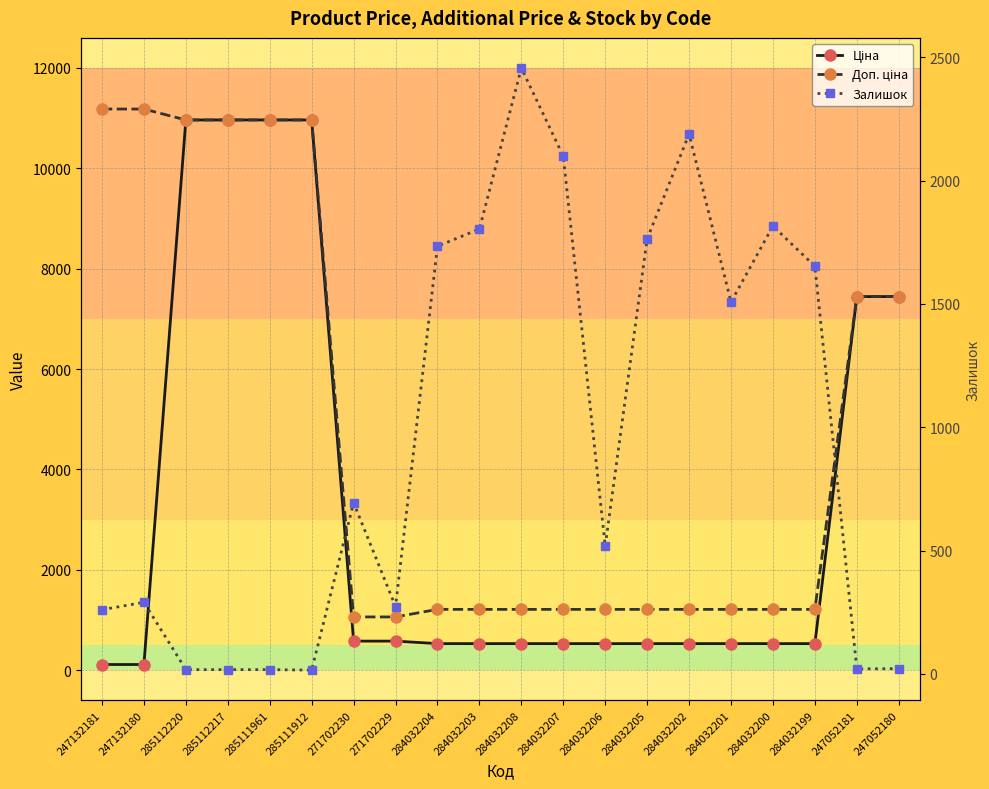

True or false: Доп. ціна and Ціна intersect in this chart.

False